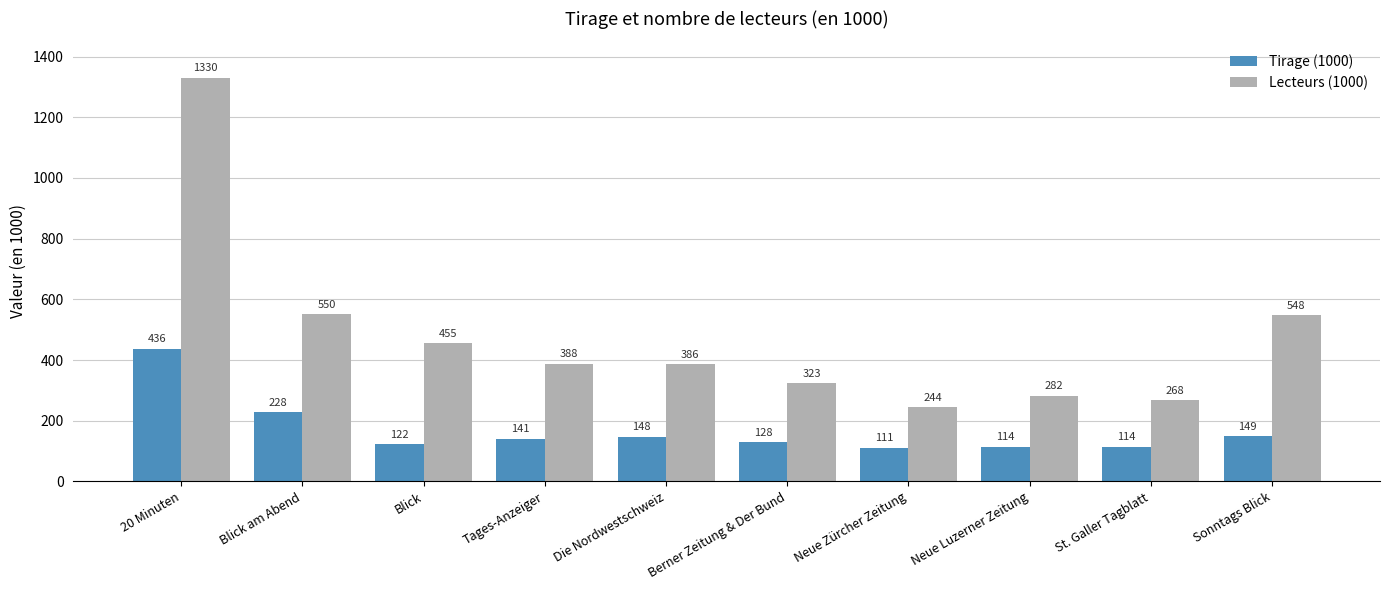

Which series changed the most between Blick am Abend and Blick?

Tirage (1000)